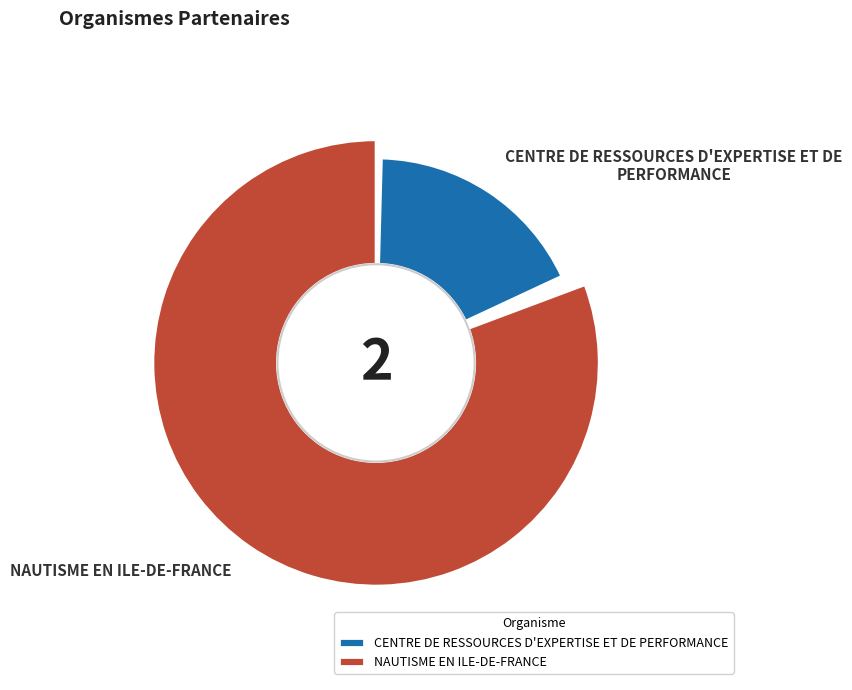

Does NAUTISME EN ILE-DE-FRANCE represent more than half of the total?

Yes